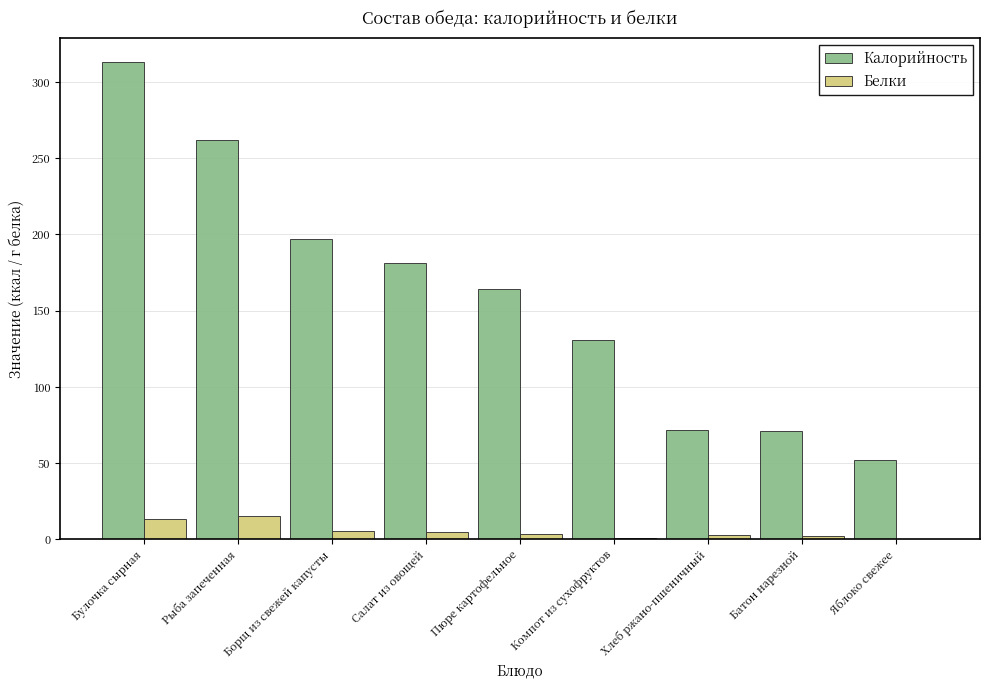

Which category has the highest value across all series?

Булочка сырная